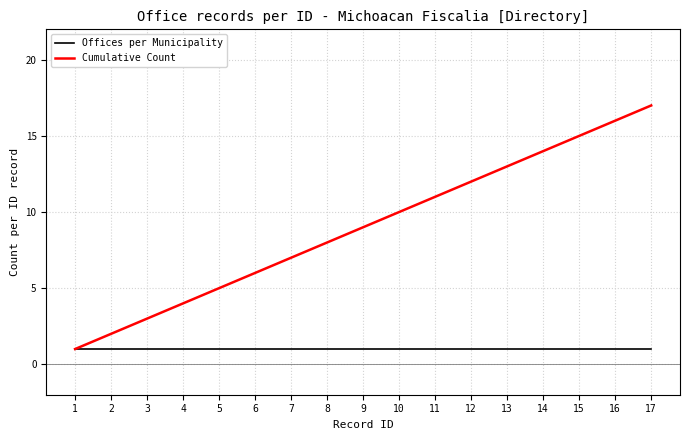

Does the chart display data point markers on the line(s)?

No